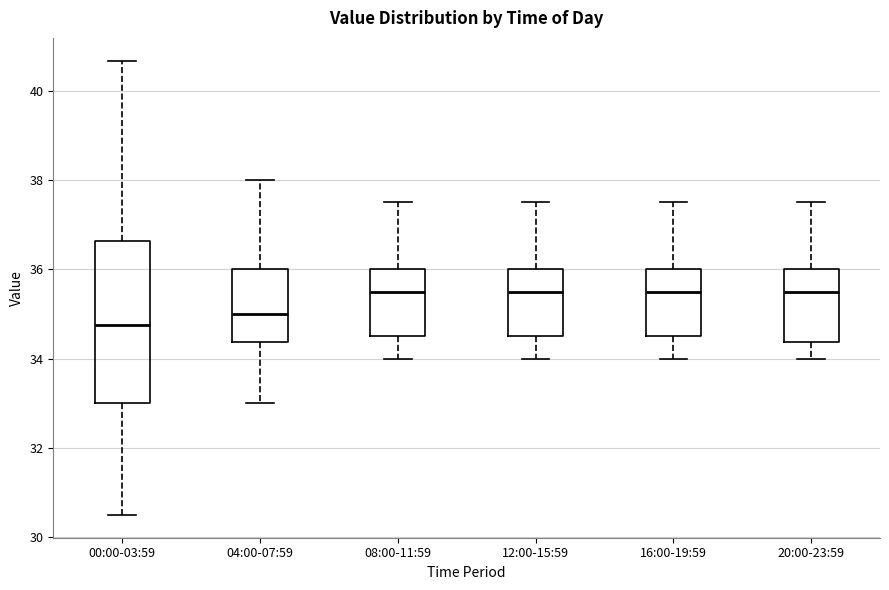

Reading left to right, read every box against the y-axis: the position of its median line, the range the box covers, and the ends of its whiskers. The values are not printed on the chart, so give them approximately, as read against the axis.

00:00-03:59: median 34.8, box 33.0 to 36.6, whiskers 30.6 to 40.6
04:00-07:59: median 35.0, box 34.4 to 36.0, whiskers 33.0 to 38.0
08:00-11:59: median 35.6, box 34.6 to 36.0, whiskers 34.0 to 37.6
12:00-15:59: median 35.6, box 34.6 to 36.0, whiskers 34.0 to 37.6
16:00-19:59: median 35.6, box 34.6 to 36.0, whiskers 34.0 to 37.6
20:00-23:59: median 35.6, box 34.4 to 36.0, whiskers 34.0 to 37.6